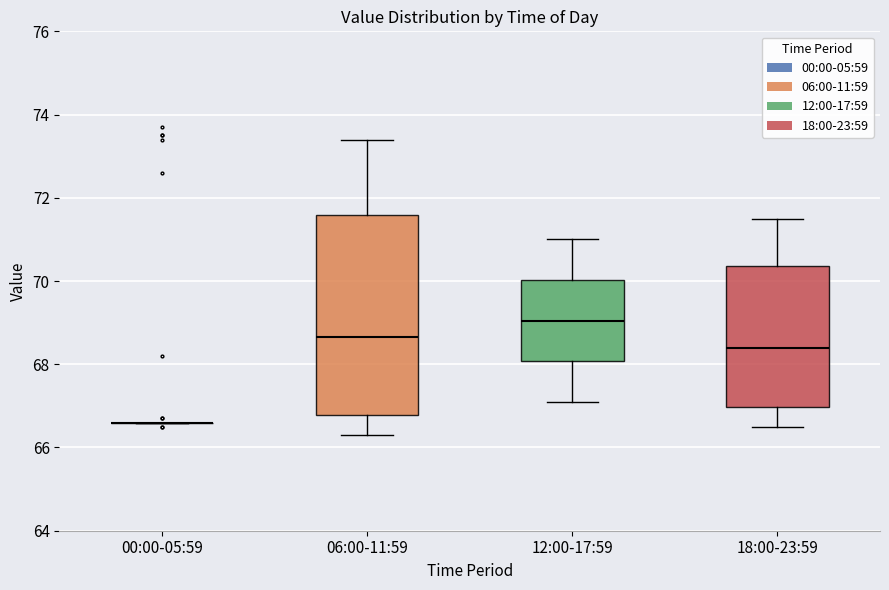

Reading left to right, read every box against the y-axis: the position of its median line, the range the box covers, and the ends of its whiskers. The values are not printed on the chart, so give them approximately, as read against the axis.

00:00-05:59: box collapsed to a line at 66.6, whiskers 66.6 to 66.6
06:00-11:59: median 68.6, box 66.8 to 71.6, whiskers 66.4 to 73.4
12:00-17:59: median 69.0, box 68.0 to 70.0, whiskers 67.2 to 71.0
18:00-23:59: median 68.4, box 67.0 to 70.4, whiskers 66.6 to 71.6